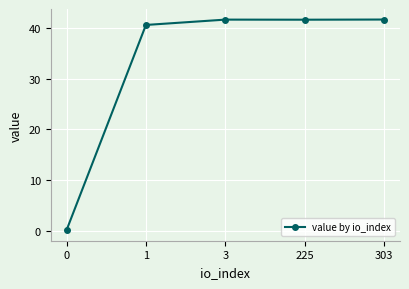

How many distinct data groups are displayed?

1